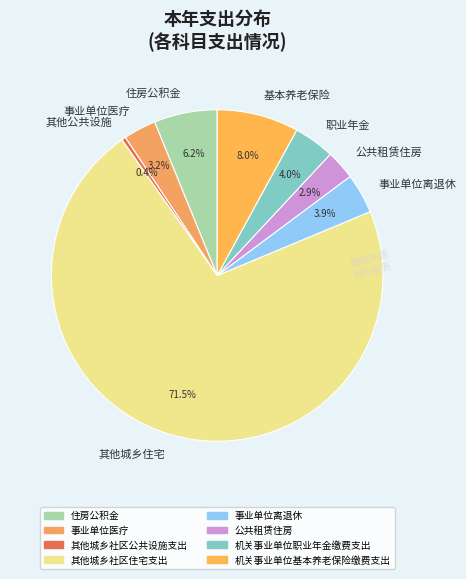

Which has a higher value, 事业单位离退休 or 住房公积金?

住房公积金